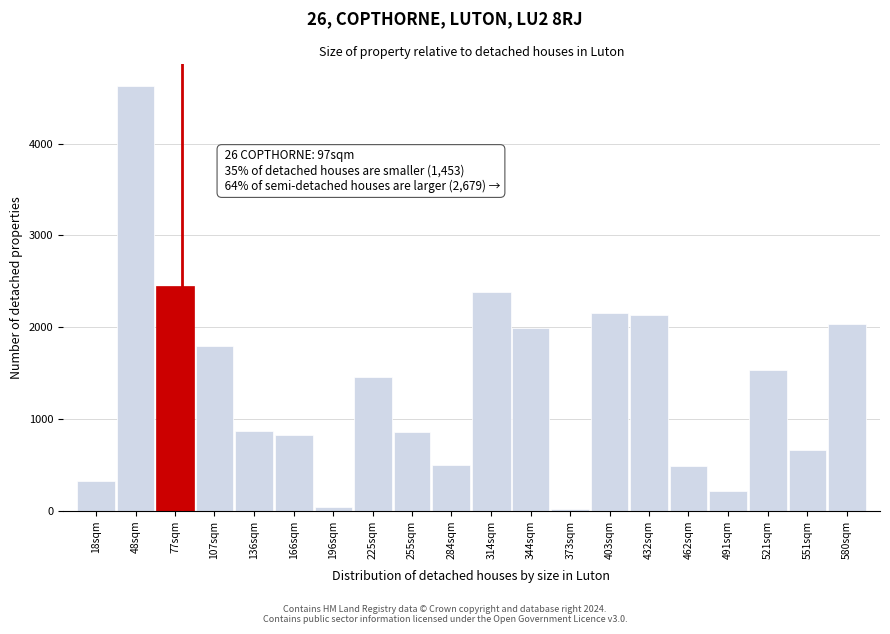

Approximately how many times larger is the value at 255sqm compared to 314sqm?

0.4